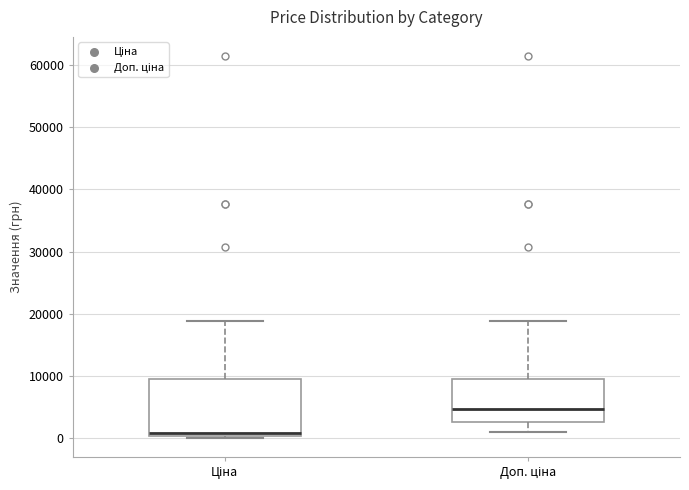

Reading left to right, transcribe this box plot: for each box, give where its median line is, the range the box spans, and where its two whiskers end, as read against the y-axis. The values are not printed on the chart, so give them approximately, as read against the axis.

Ціна: median 1000, box 0 to 9000, whiskers 0 (just below the box's lower edge) to 19000
Доп. ціна: median 5000, box 3000 to 9000, whiskers 1000 to 19000